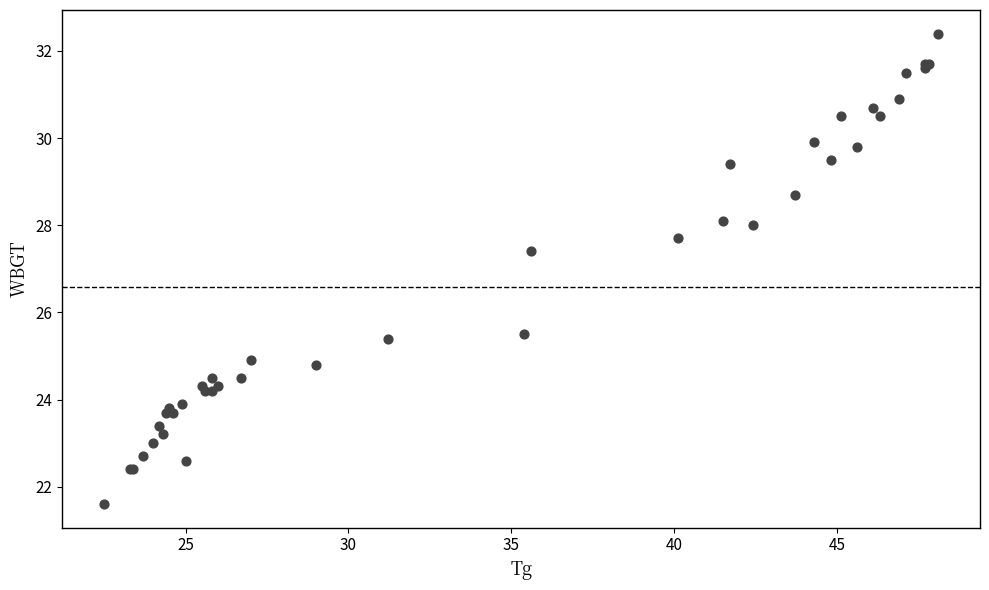

What Y value in the scatter plot is closest to 27?

27.4